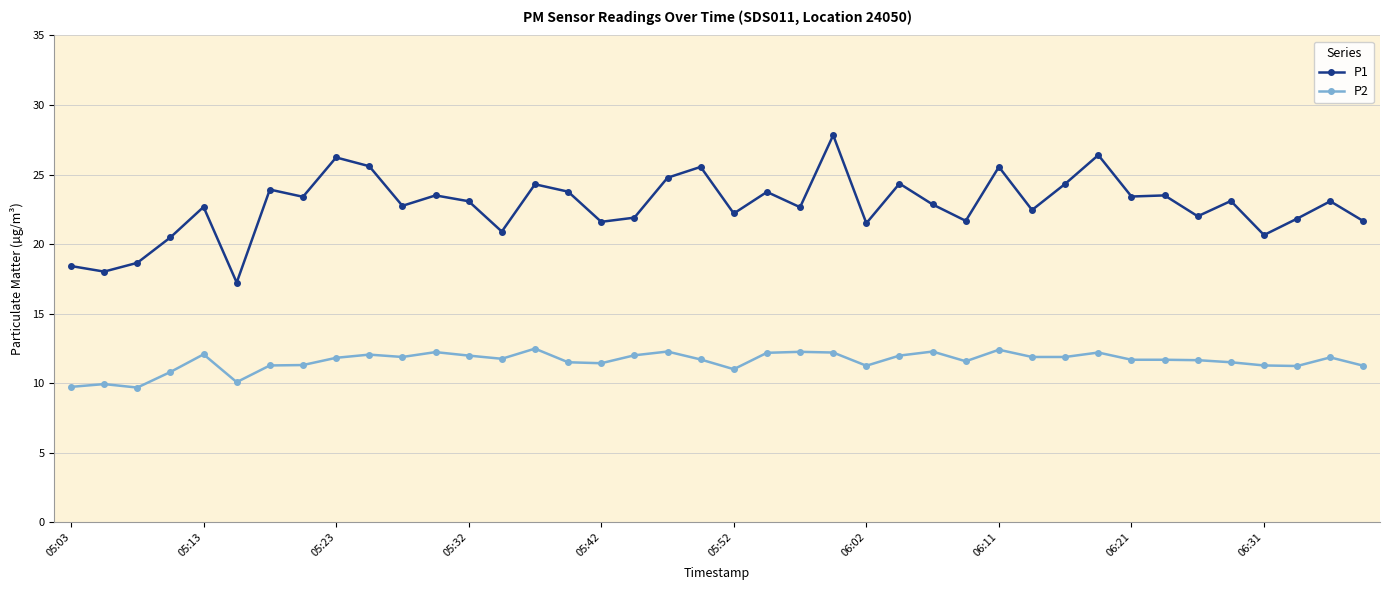

List the series in order of their peak value, lowest first.

P2, P1